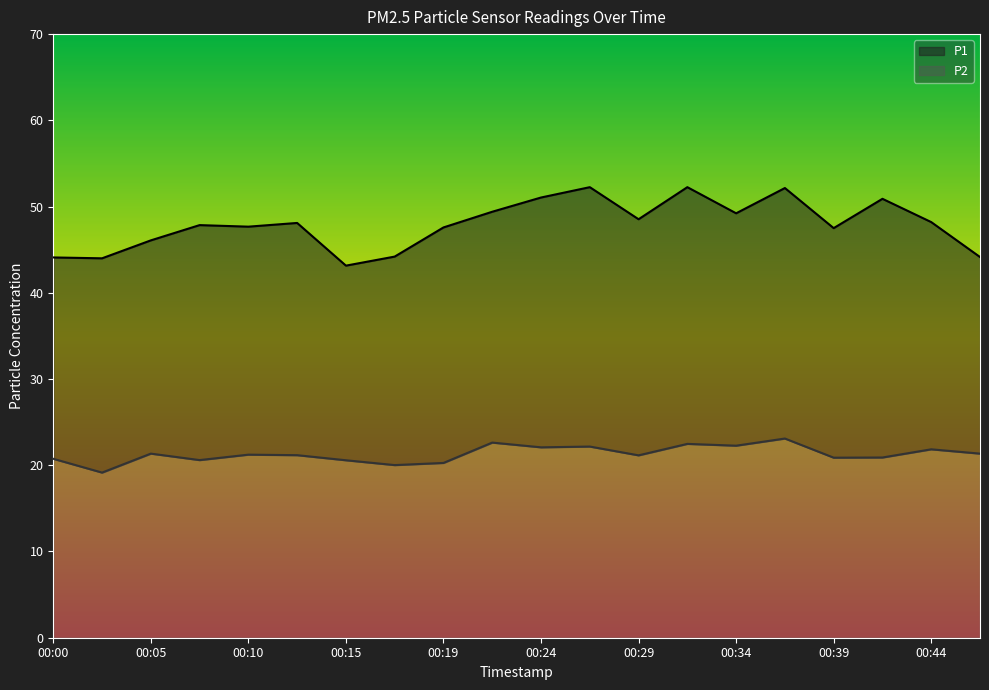

What is the highest value of the P1 series?

52.2